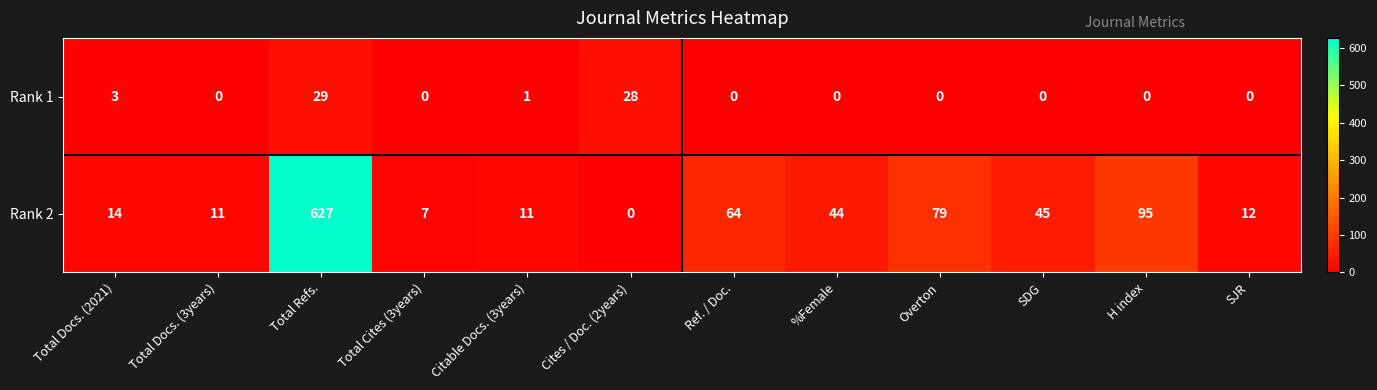

Rank the series by their average value, from highest to lowest.

Rank 2, Rank 1